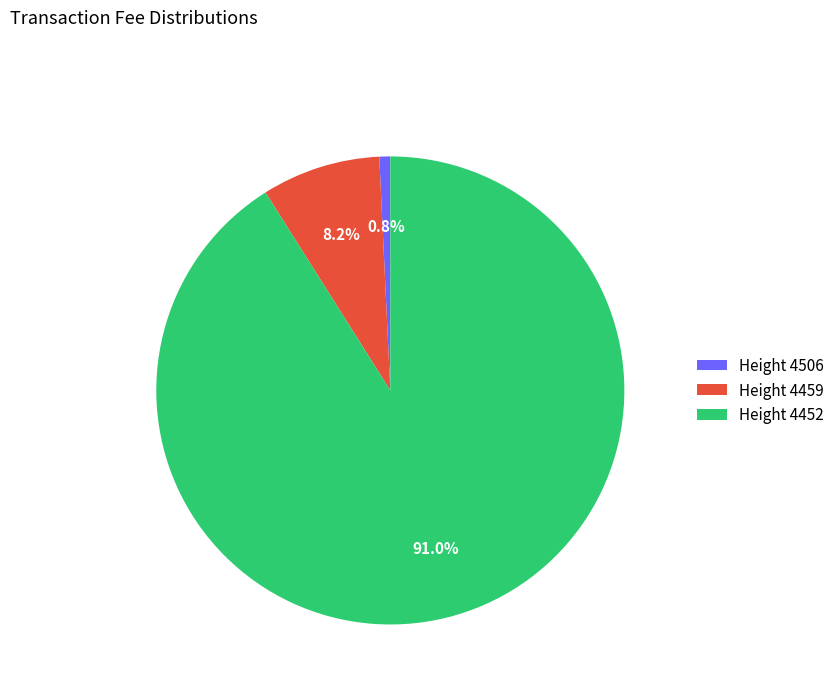

Between Height 4506 and Height 4452, which is larger?

Height 4452